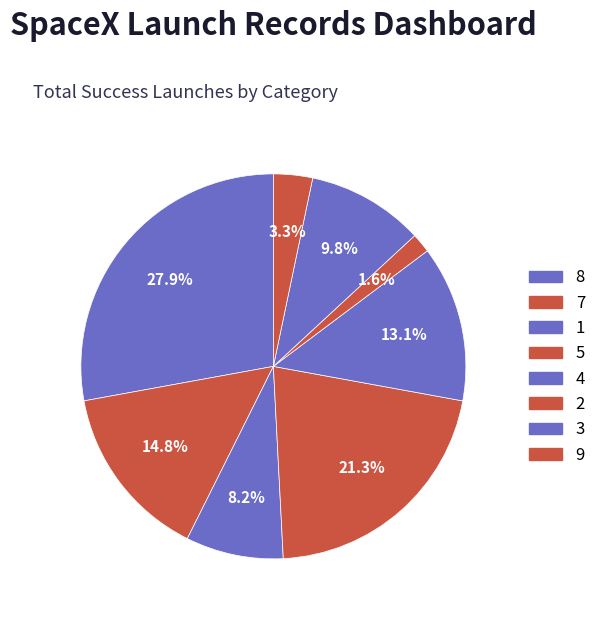

Count the number of slices in the pie.

8